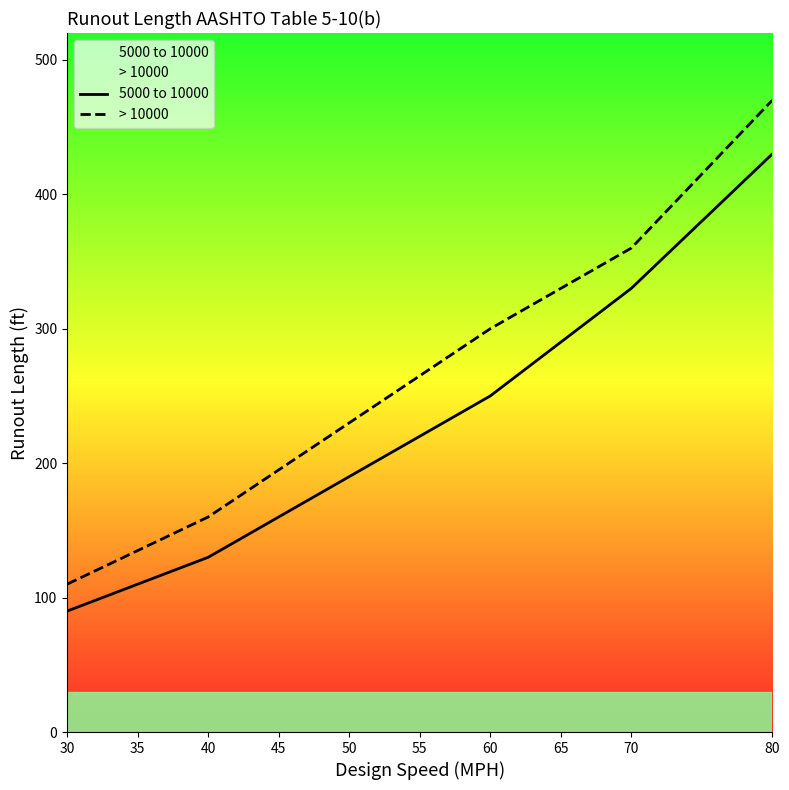

True or false: > 10000 and 5000 to 10000 intersect in this chart.

False